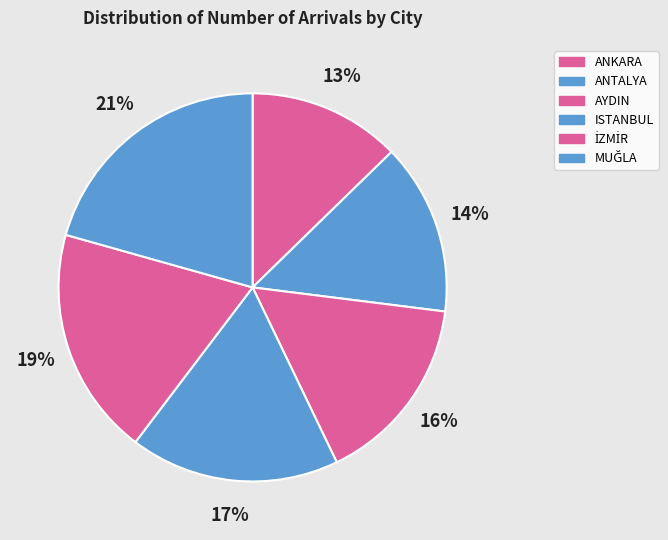

To the nearest percent, what is the combined percentage of AYDIN and ANTALYA?

30%